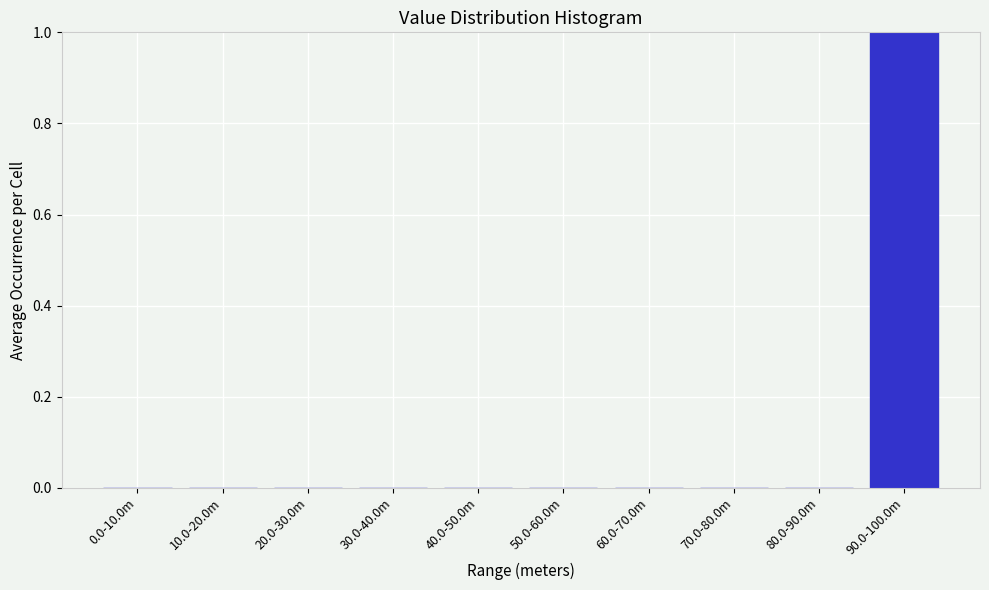

Reading left to right, what are all the values shown in this chart?

0.0-10.0m=0	10.0-20.0m=0	20.0-30.0m=0	30.0-40.0m=0	40.0-50.0m=0	50.0-60.0m=0	60.0-70.0m=0	70.0-80.0m=0	80.0-90.0m=0	90.0-100.0m=1